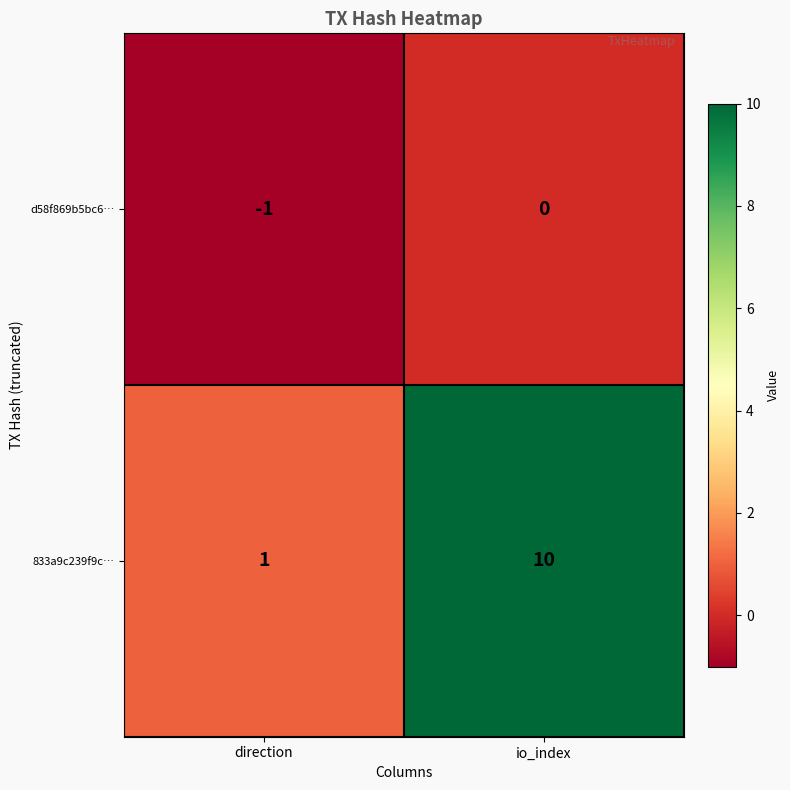

How many distinct data groups are displayed?

2